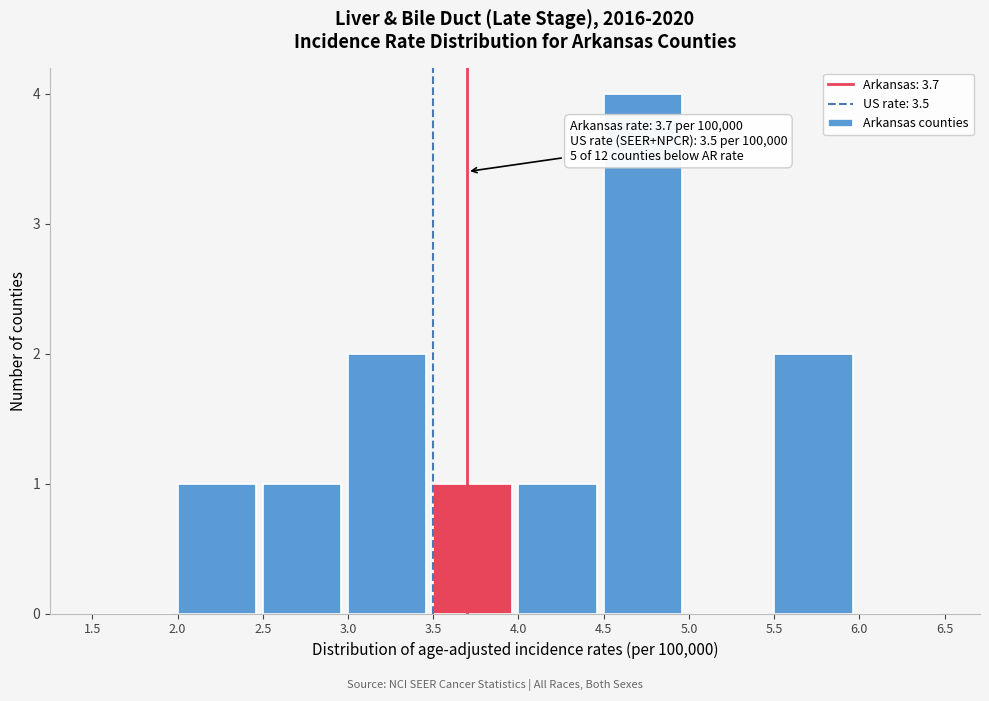

Over which range of the x-axis is the bar tallest?

4.5 to 5.0